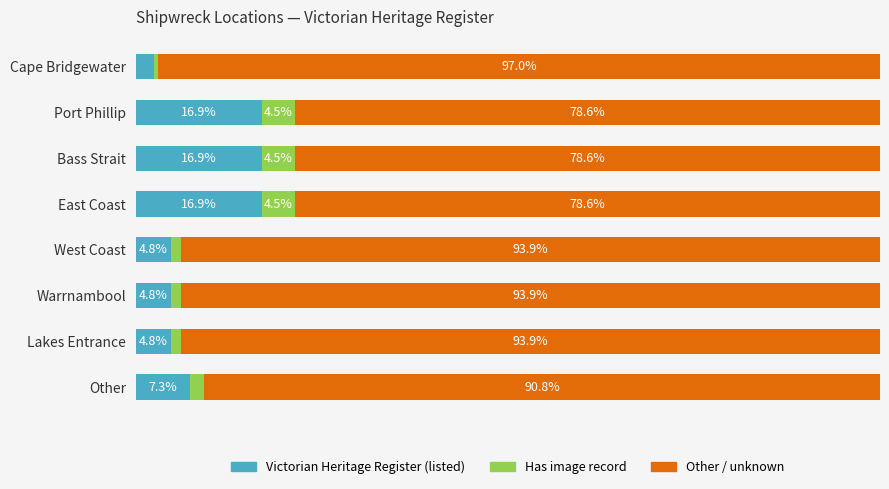

At which label is Victorian Heritage Register (listed) closest to 9?

Other